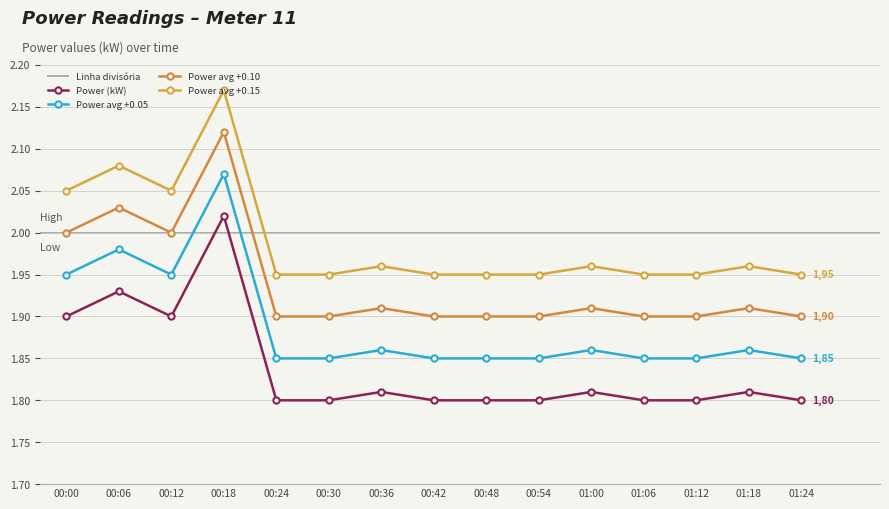

Is it true that Power avg +0.05 equals 2.7 at 01:00?

False